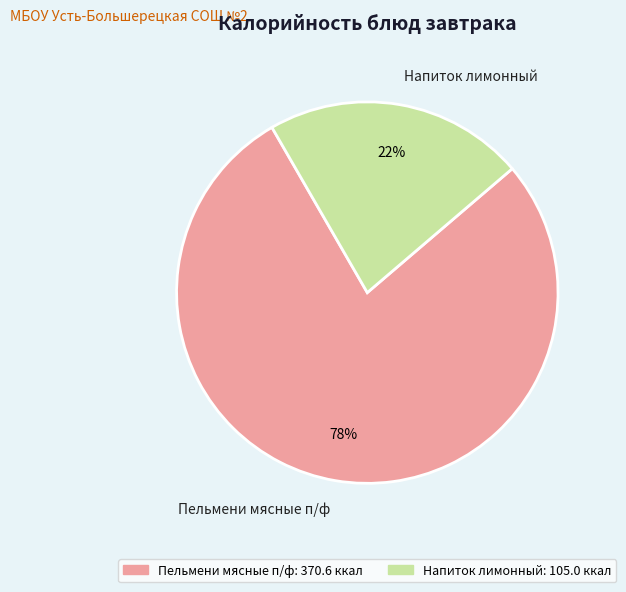

Between Напиток лимонный and Пельмени мясные п/ф, which is larger?

Пельмени мясные п/ф